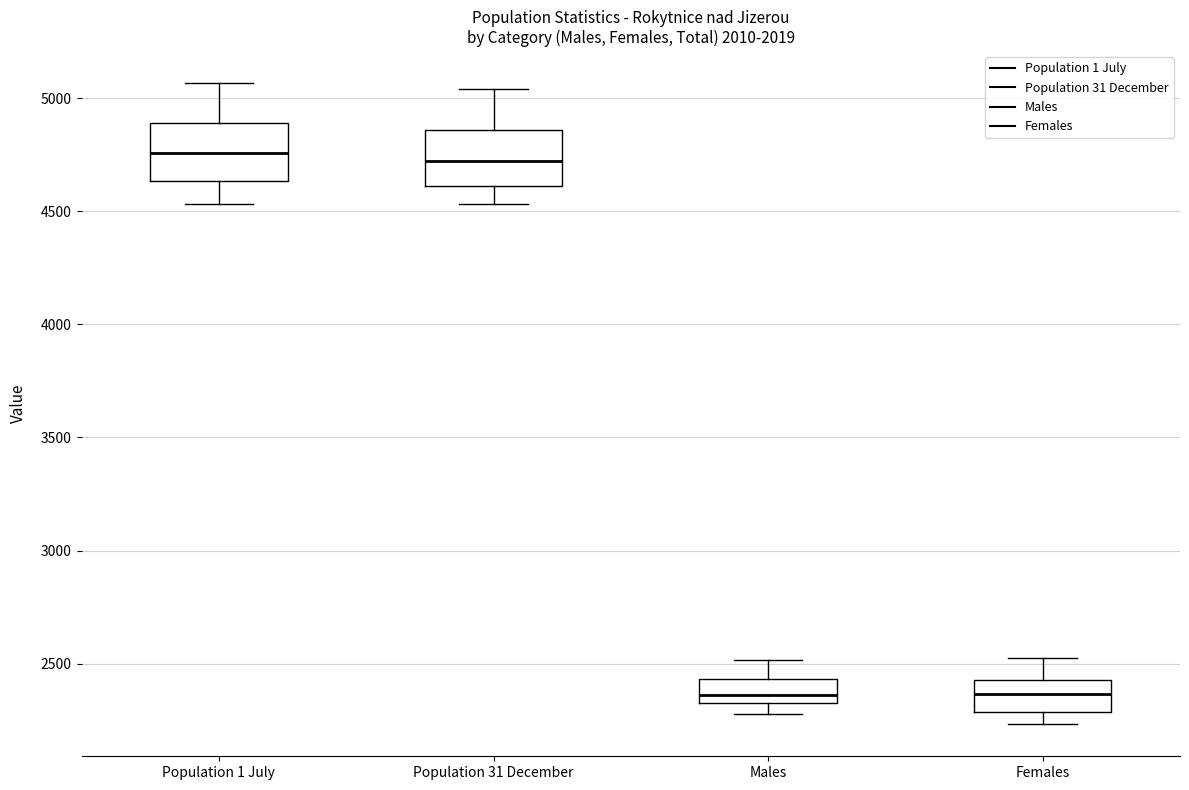

Reading left to right, transcribe this box plot: for each box, give where its median line is, the range the box spans, and where its two whiskers end, as read against the y-axis. The values are not printed on the chart, so give them approximately, as read against the axis.

Population 1 July: median 4750, box 4650 to 4900, whiskers 4550 to 5050
Population 31 December: median 4700, box 4600 to 4850, whiskers 4550 to 5050
Males: median 2350, box 2300 to 2450, whiskers 2300 (just below the box's lower edge) to 2500
Females: median 2350, box 2300 to 2450, whiskers 2250 to 2500